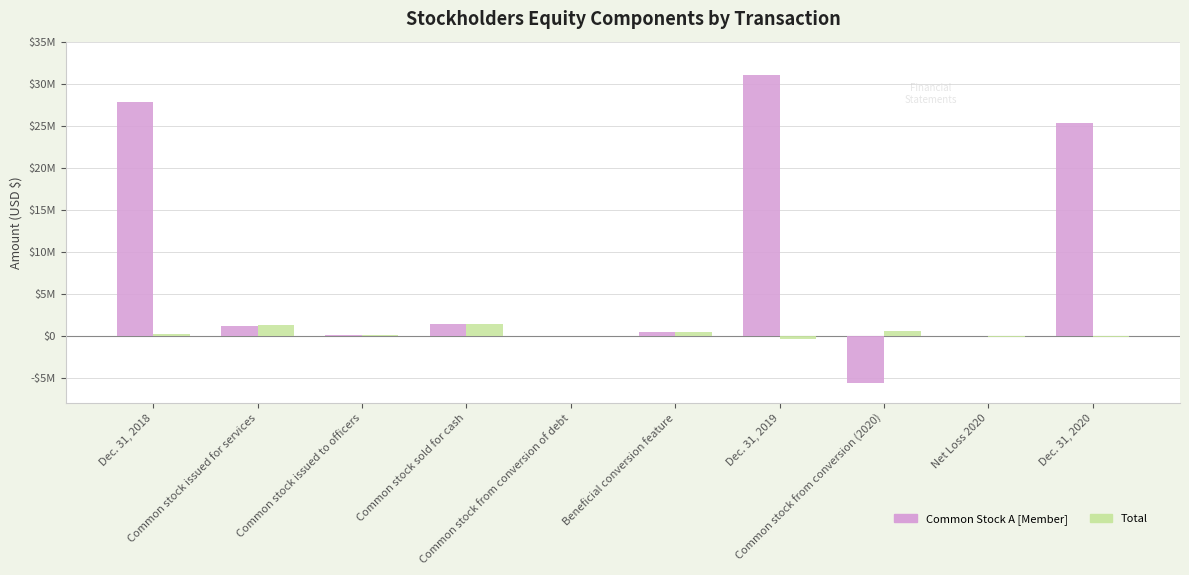

Which category has the lowest value across all series?

Common stock from conversion (2020)